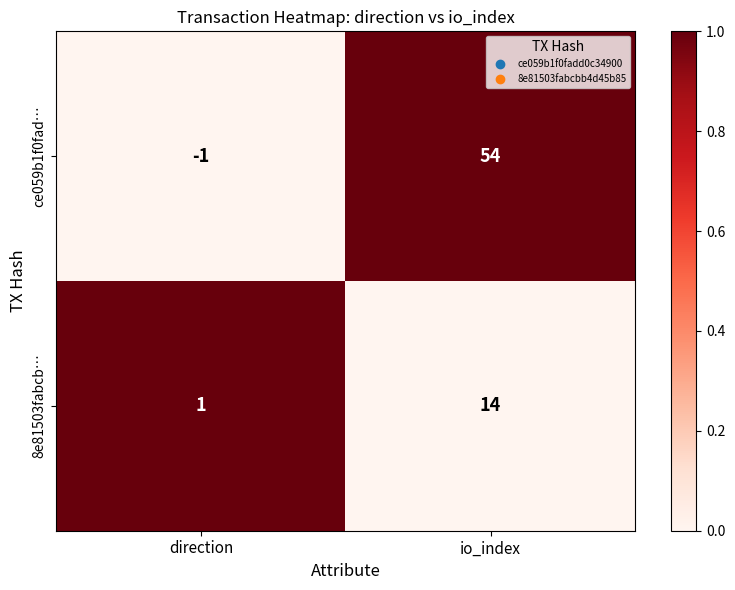

At which category is the sum across all series the highest?

io_index